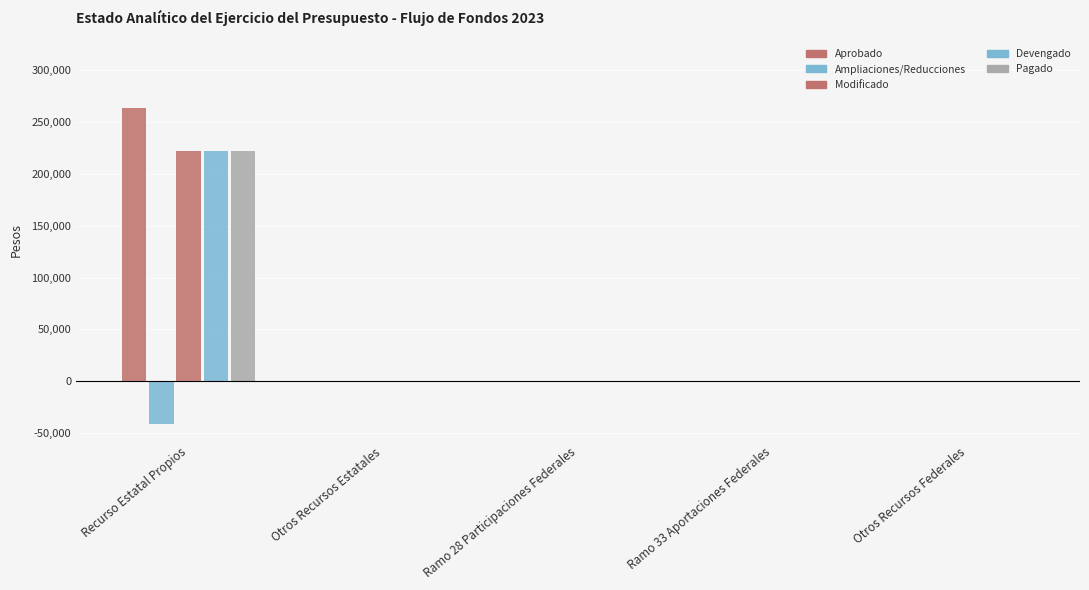

At how many categories does at least one series exceed 145559?

1